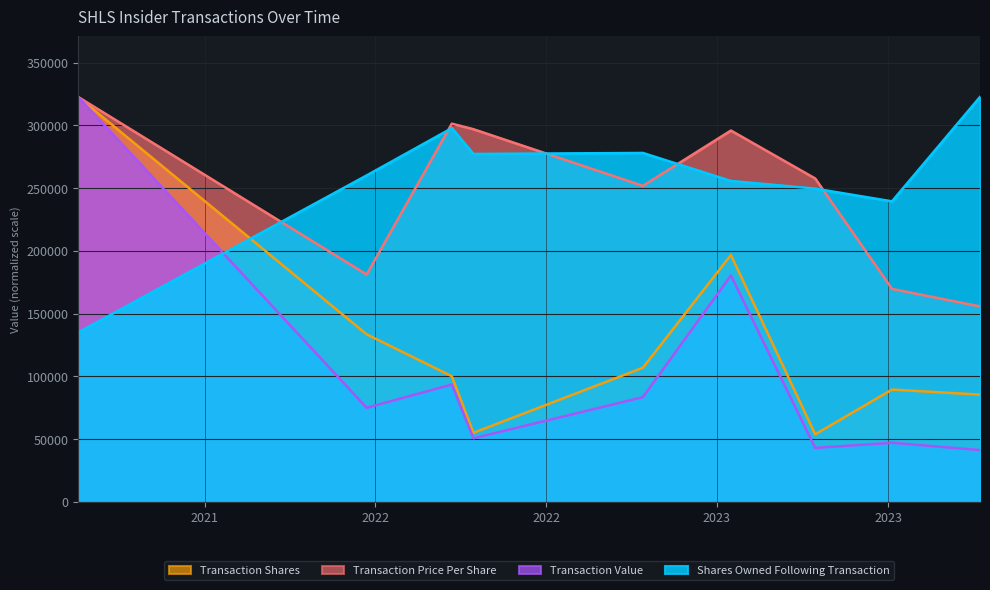

Which series has the largest range (max minus min)?

Transaction Value